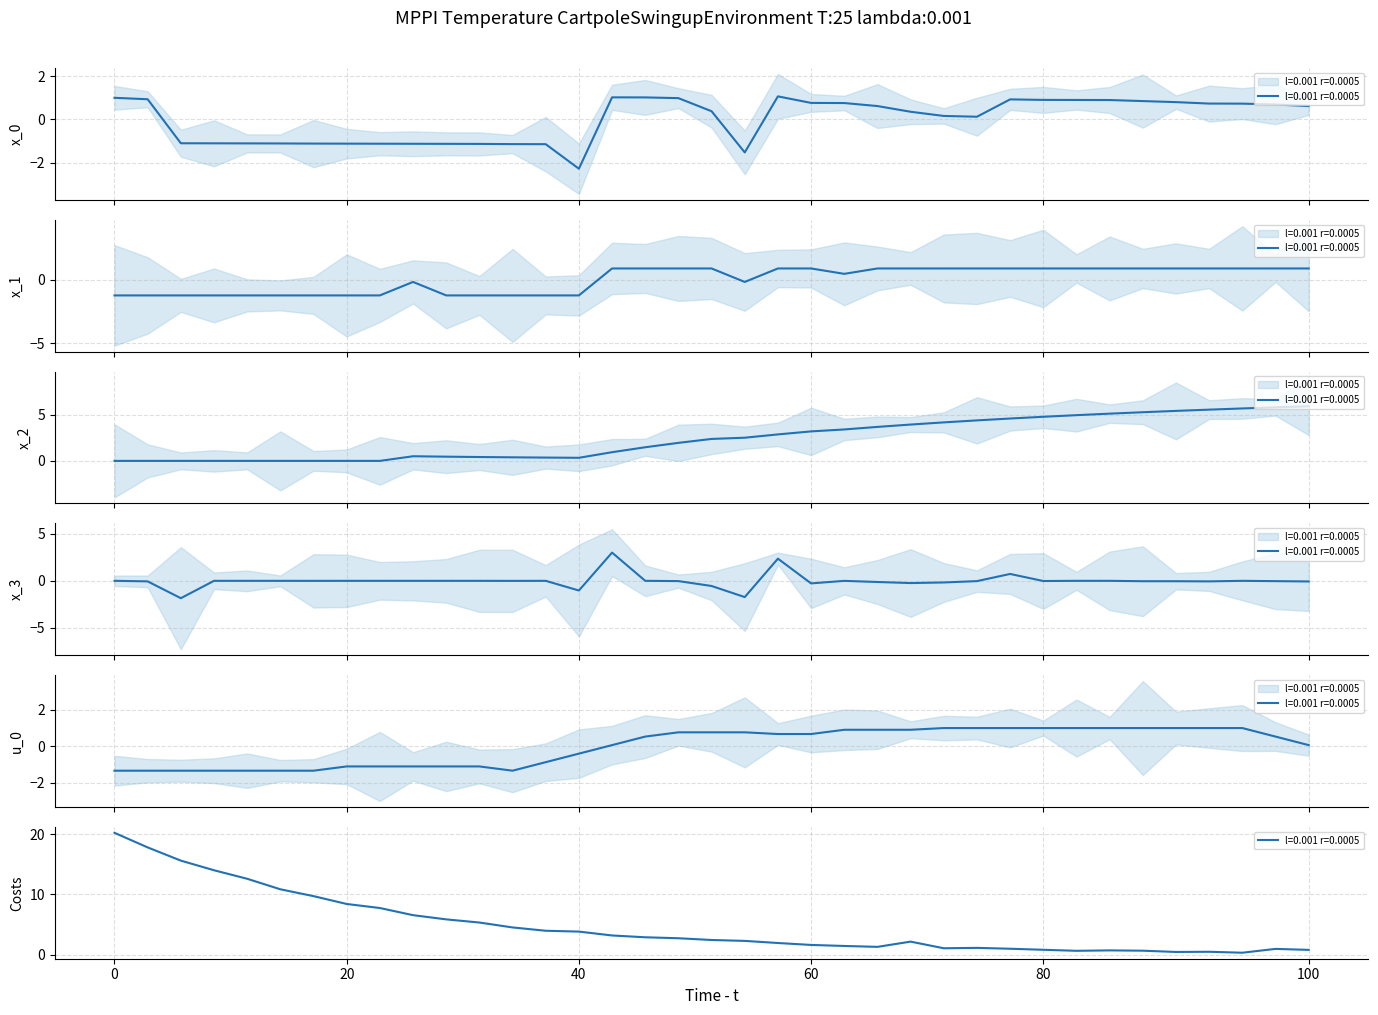

How many categories are shown in the chart?

37